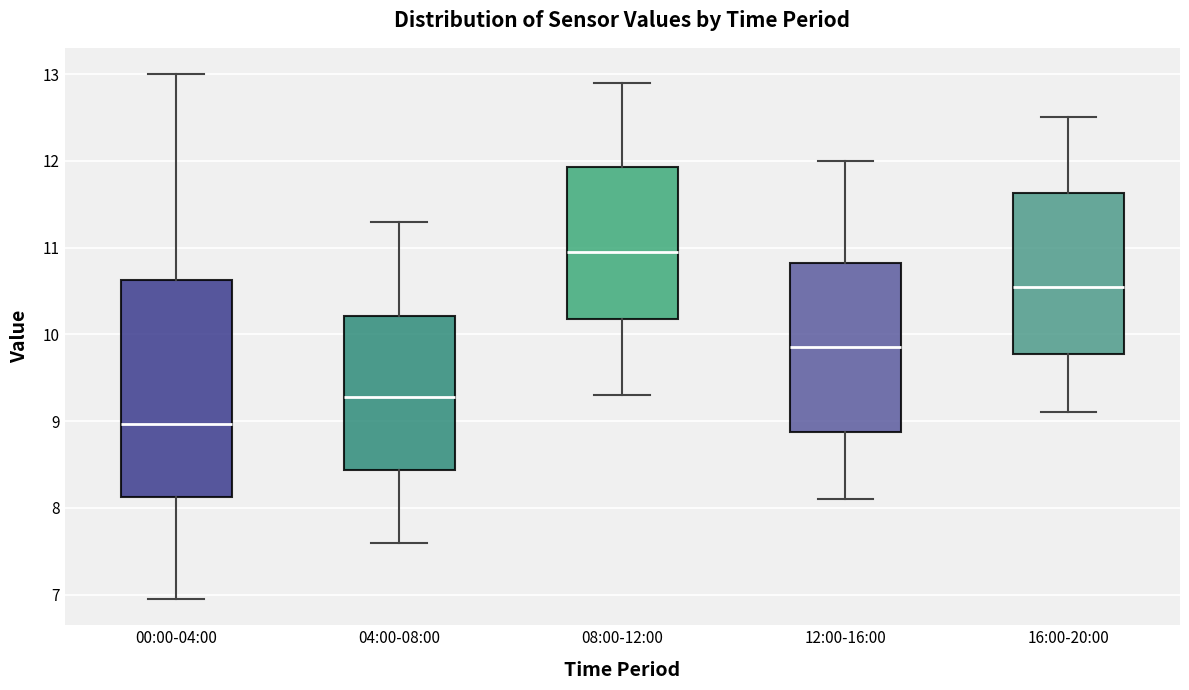

Comparing the boxes themselves (not the whiskers), which one is the tallest?

00:00-04:00